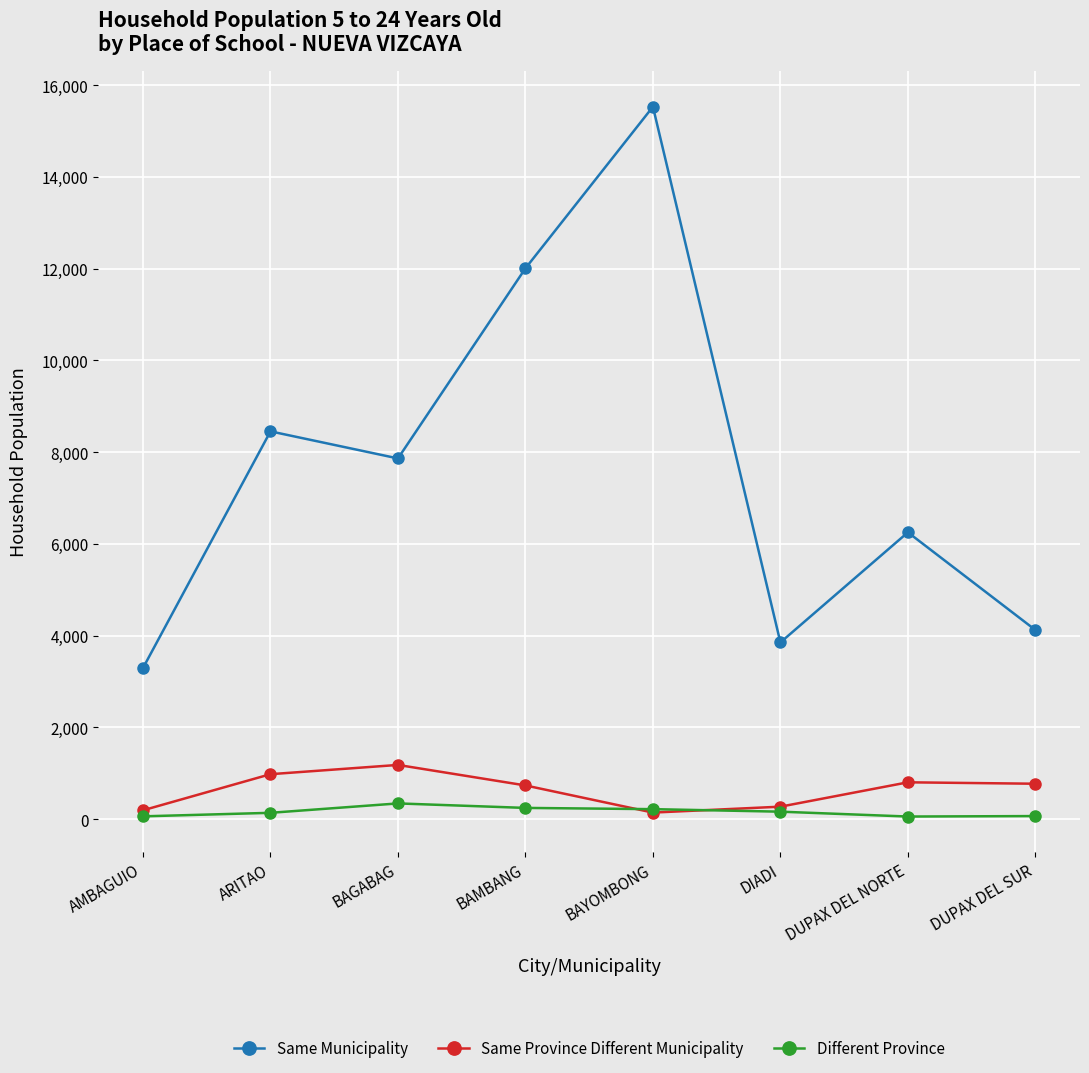

Is it true that Same Municipality equals 25179 at BAYOMBONG?

False